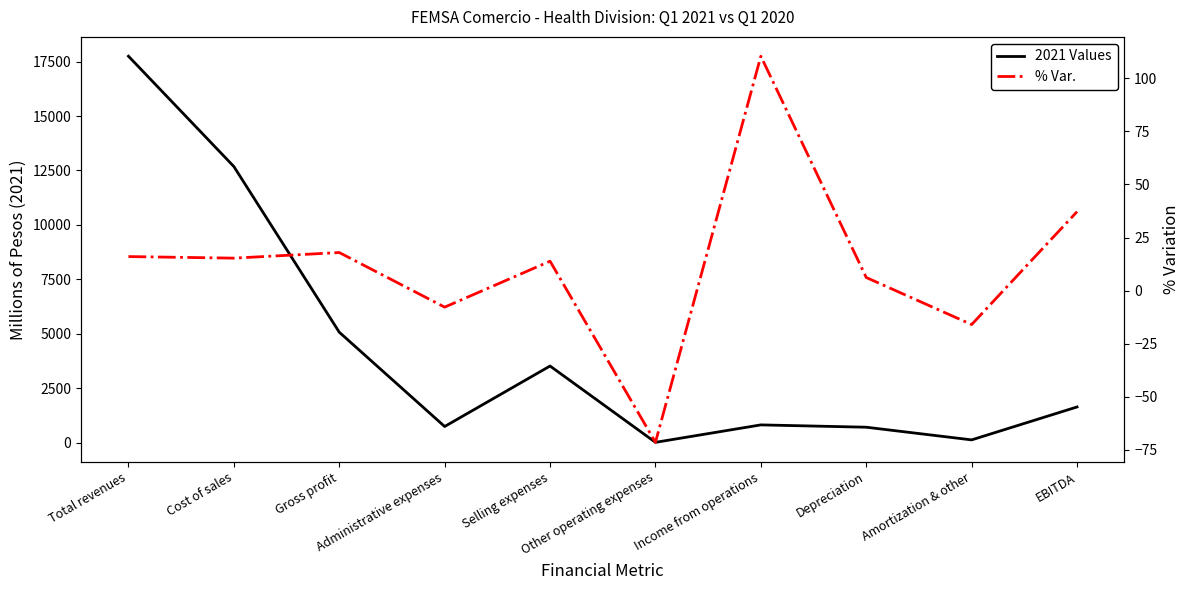

Reading left to right, transcribe all the data shown in this chart.

2021 Values: Total revenues=17750.0	Cost of sales=12681.0	Gross profit=5069.0	Administrative expenses=736.0	Selling expenses=3515.0	Other operating expenses=8.0	Income from operations=810.0	Depreciation=703.0	Amortization & other=121.0	EBITDA=1634.0
% Var.: Total revenues=16.0	Cost of sales=15.3	Gross profit=17.9	Administrative expenses=-7.8	Selling expenses=13.9	Other operating expenses=-71.4	Income from operations=110.4	Depreciation=6.2	Amortization & other=-16.0	EBITDA=37.2